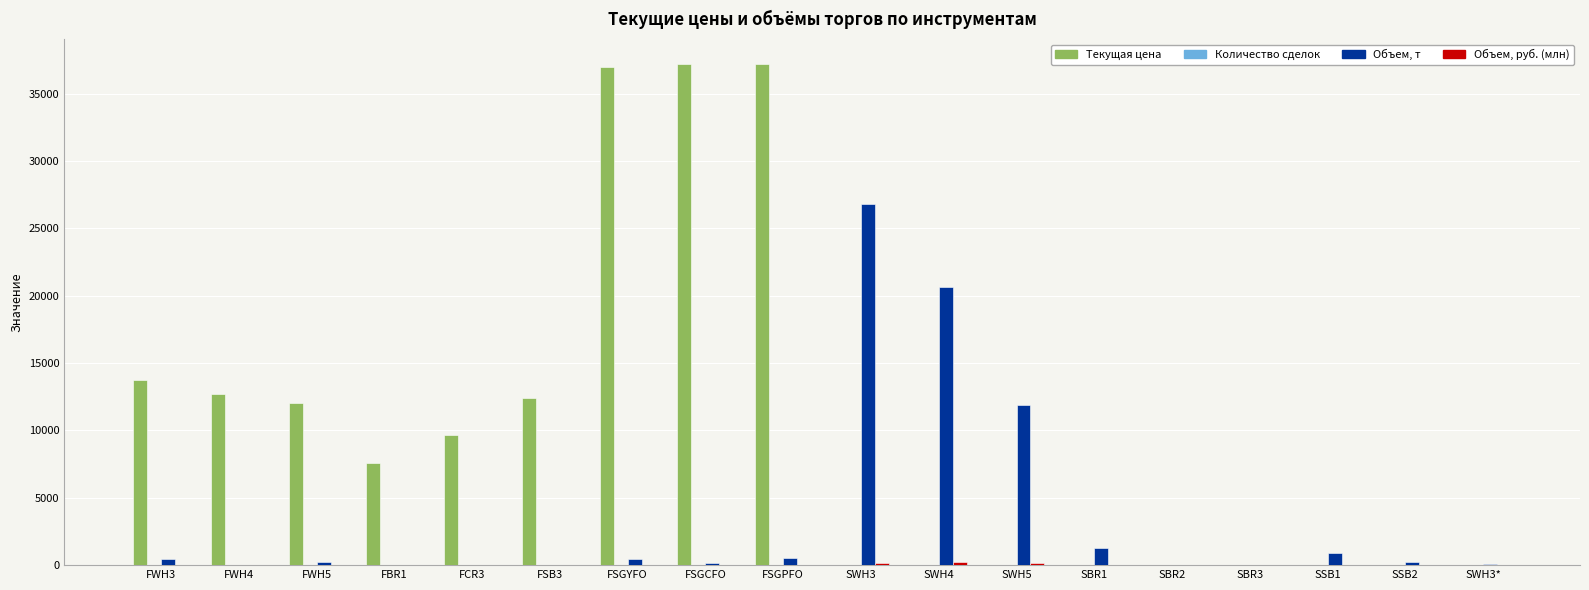

What is the sum of all Объем, т values?

63581.3